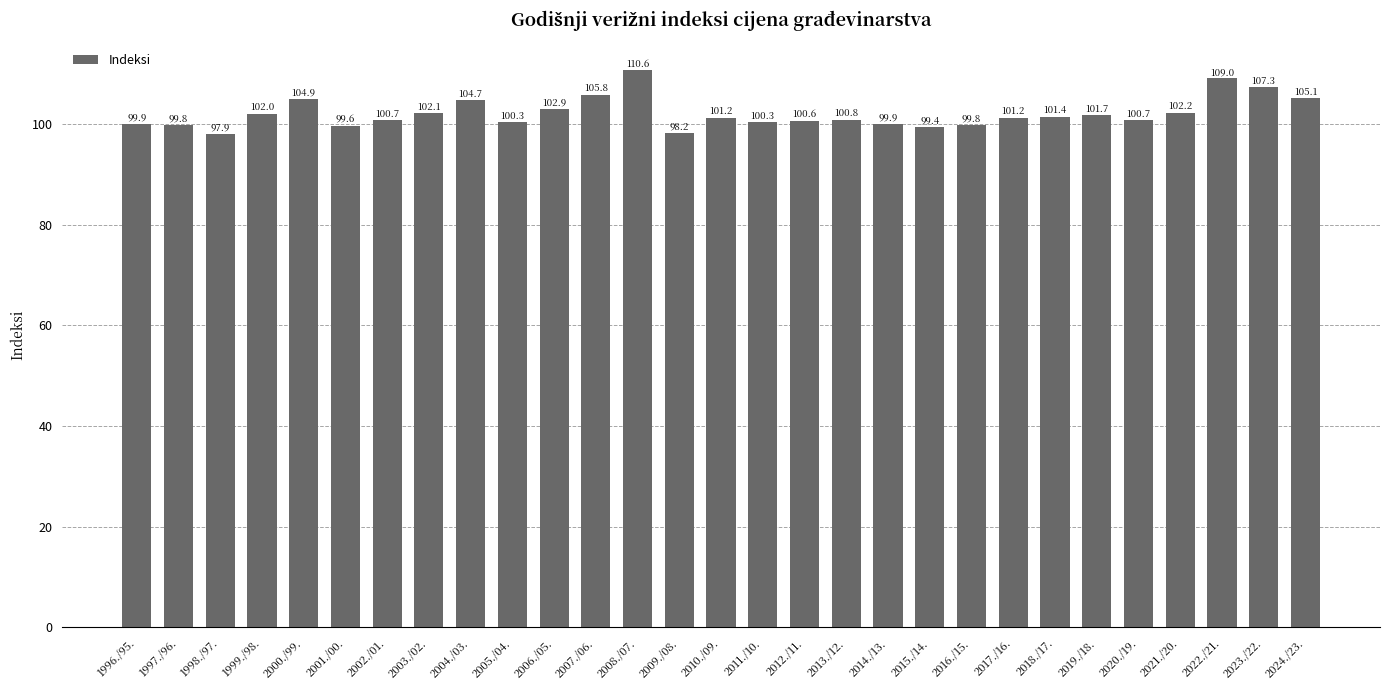

The value at 1997./96. is 169.7. True or false?

False